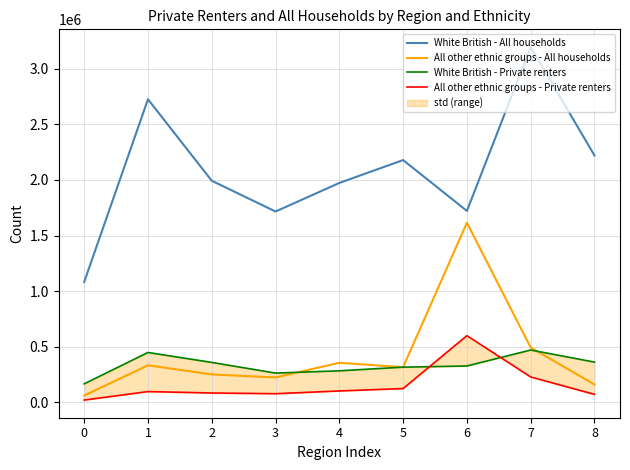

How many interior local peaks does the All other ethnic groups - Private renters series have?

2